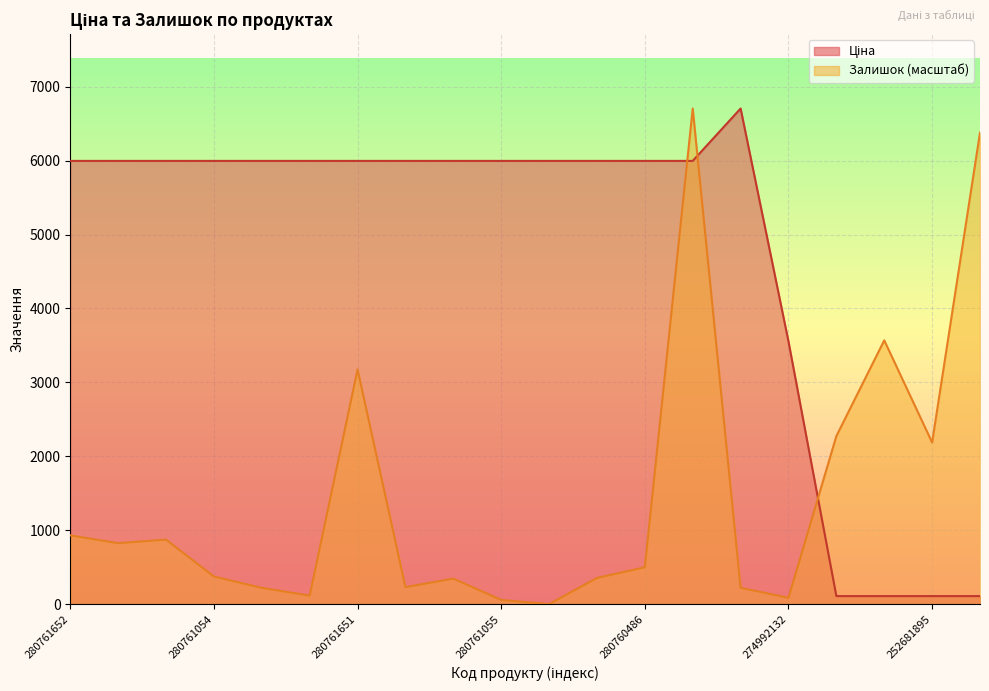

What is the difference between the Ціна values at 252681895 and 280761644?

5887.8